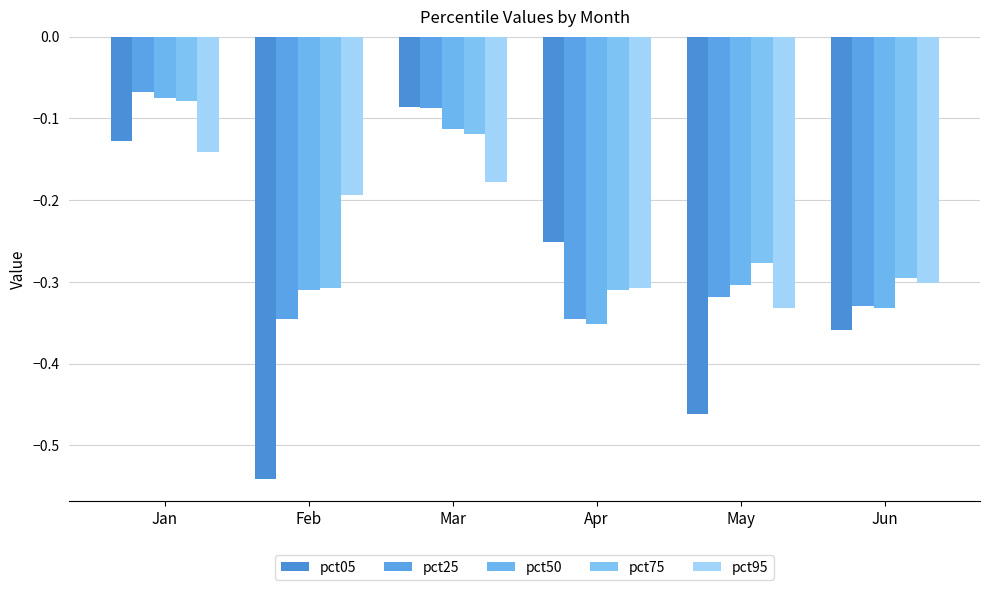

Are the bars grouped side by side (vs. stacked)?

Yes